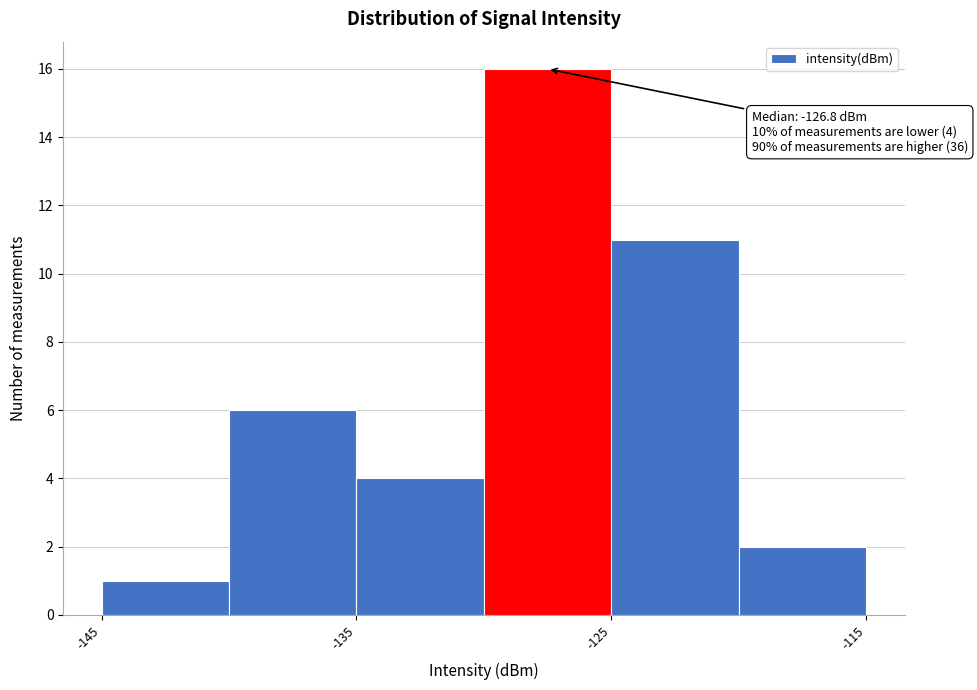

Over which range of the x-axis is the bar tallest?

-130 to -125